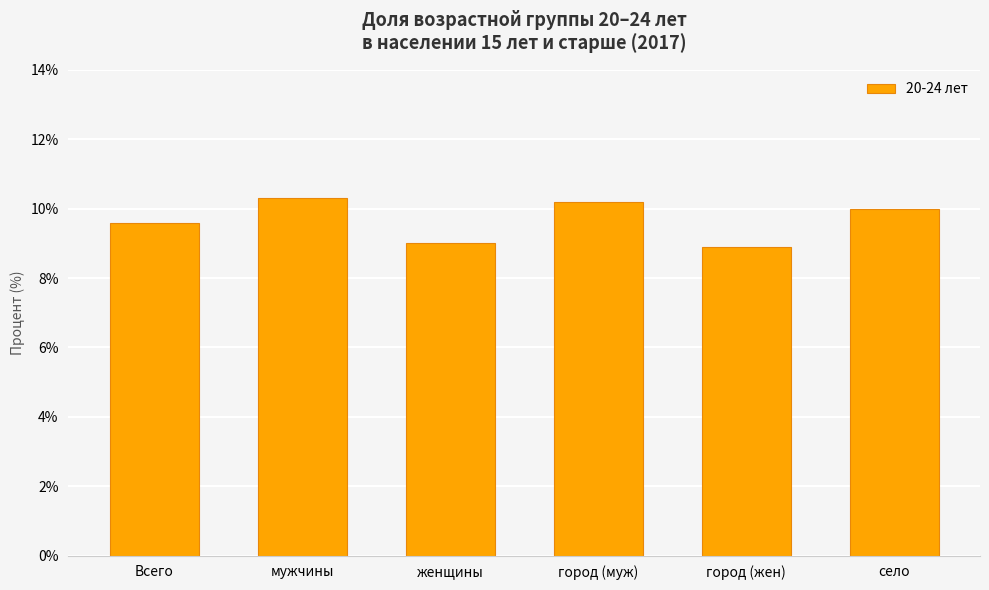

Reading left to right, extract all data points from this chart.

Всего=9.6	мужчины=10.3	женщины=9.0	город (муж)=10.2	город (жен)=8.9	село=10.0